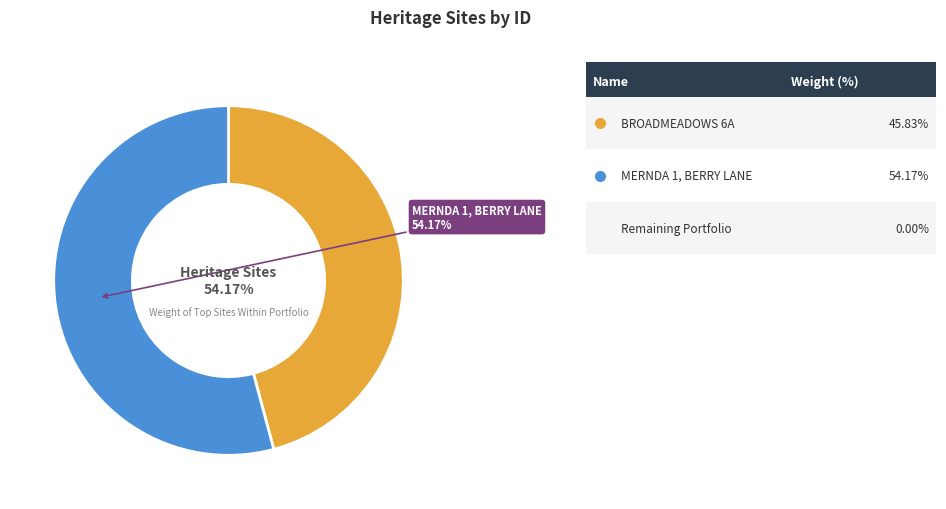

To the nearest percent, what percentage of the pie is BROADMEADOWS 6A?

46%